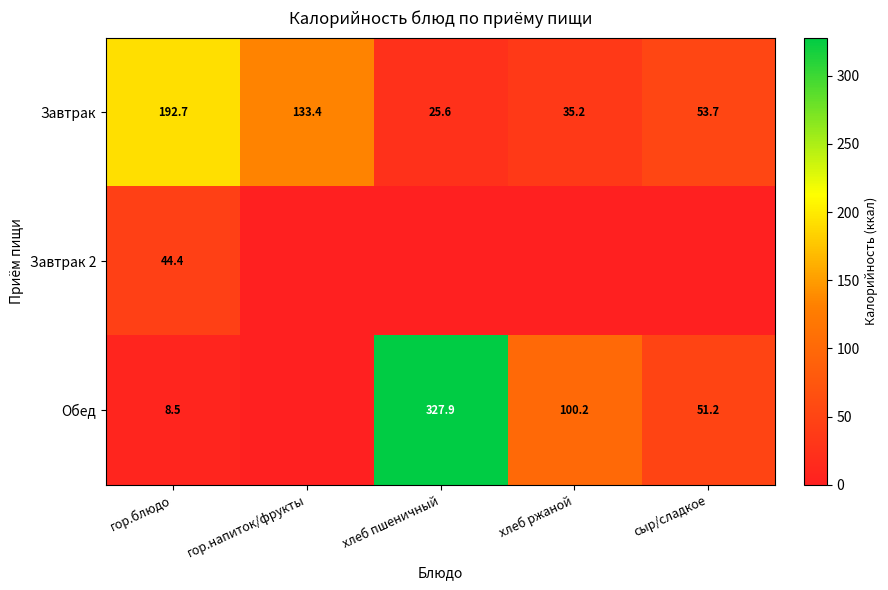

Rank the categories by Завтрак value from highest to lowest.

гор.блюдо, гор.напиток/фрукты, сыр/сладкое, хлеб ржаной, хлеб пшеничный